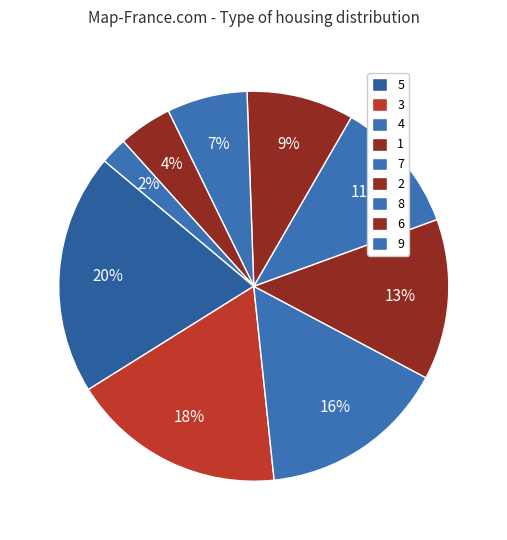

Does 1 account for over 50% of the chart?

No